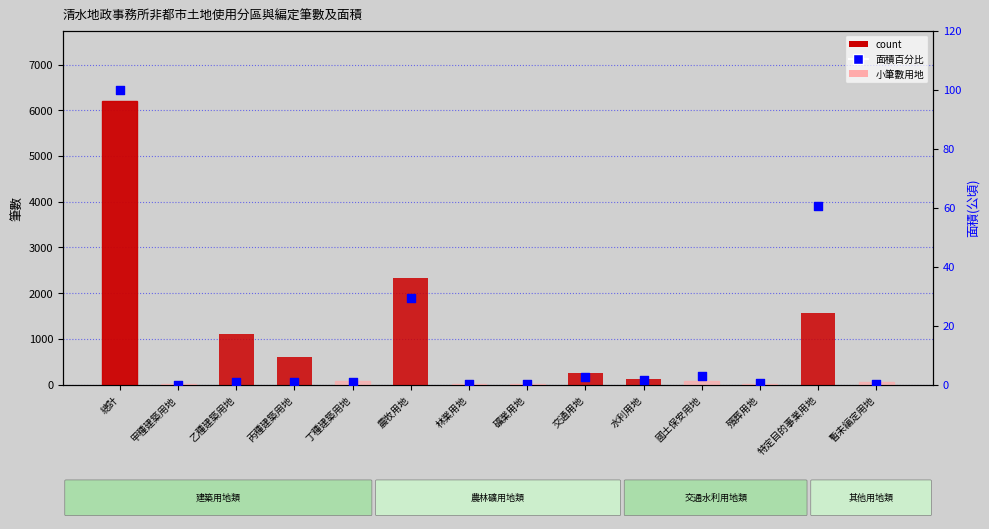

Which series reaches the maximum Y coordinate?

count